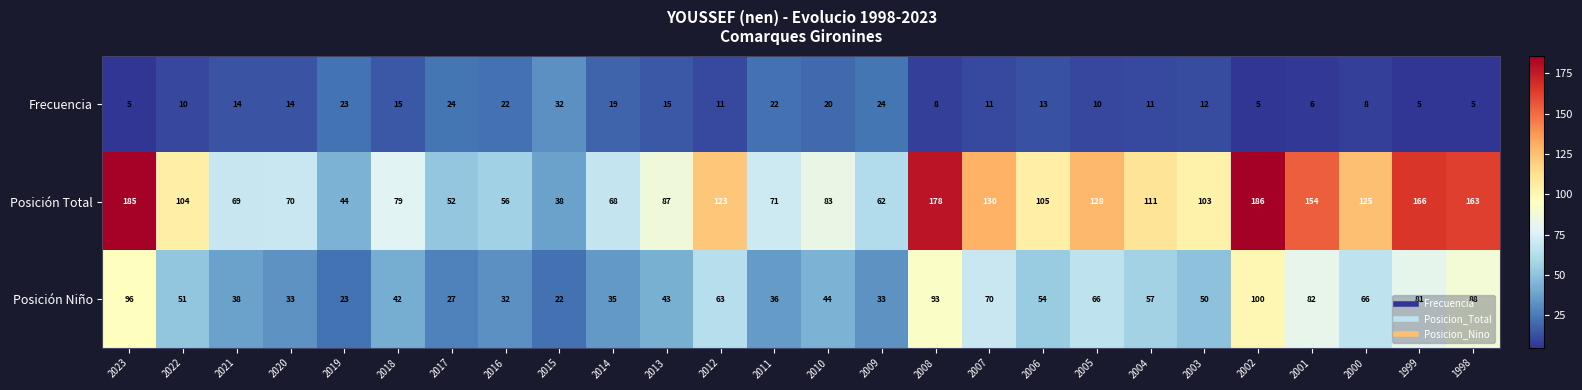

Rank the series by their average value, from highest to lowest.

Posición Total, Posición Niño, Frecuencia